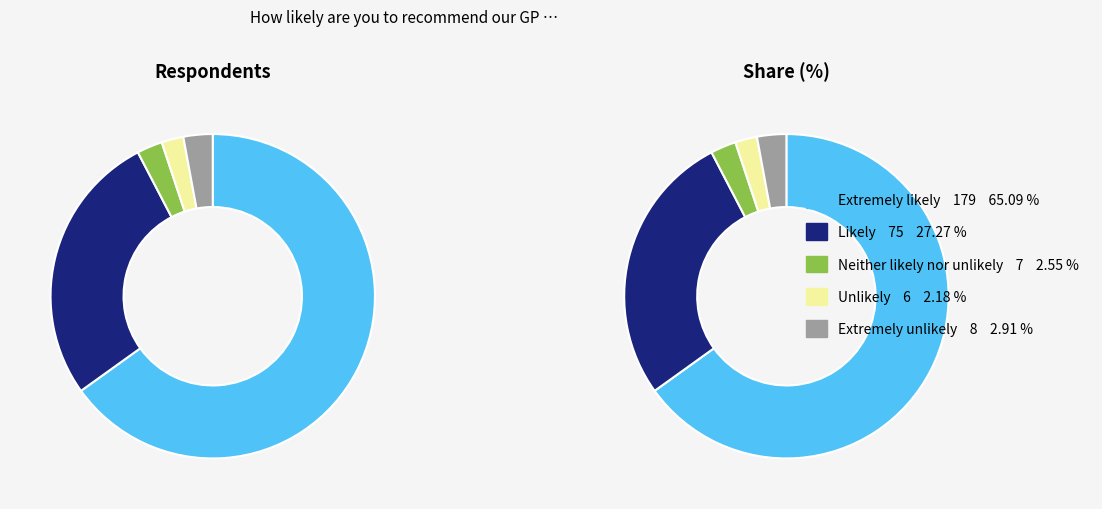

What percentage do Unlikely and Neither likely nor unlikely together represent?

4.7%